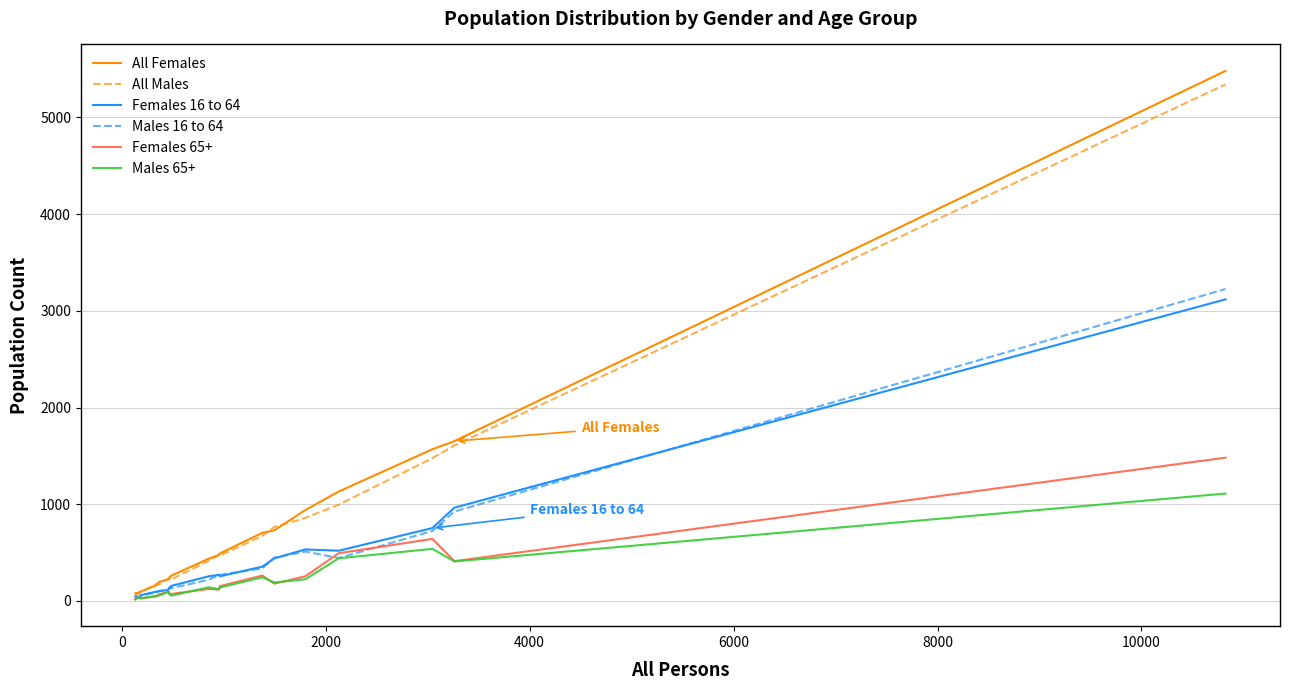

Which series has the largest range (max minus min)?

All Females